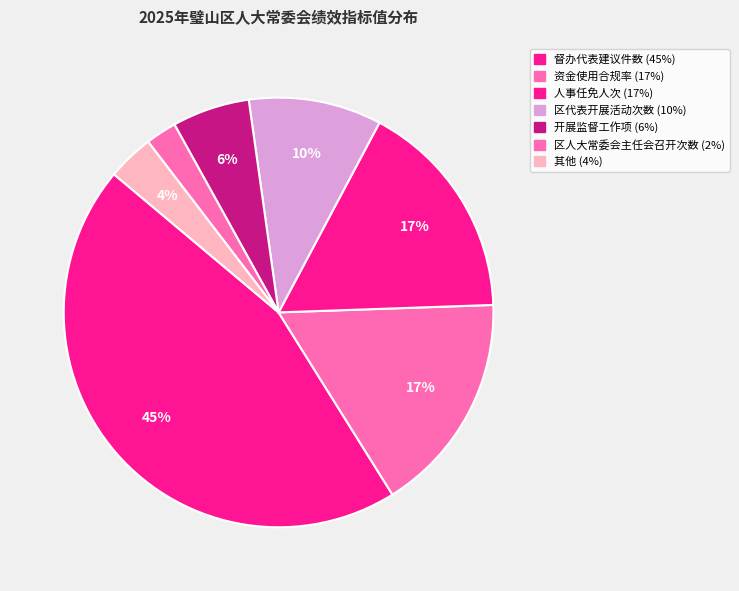

How many segments does this pie chart have?

7